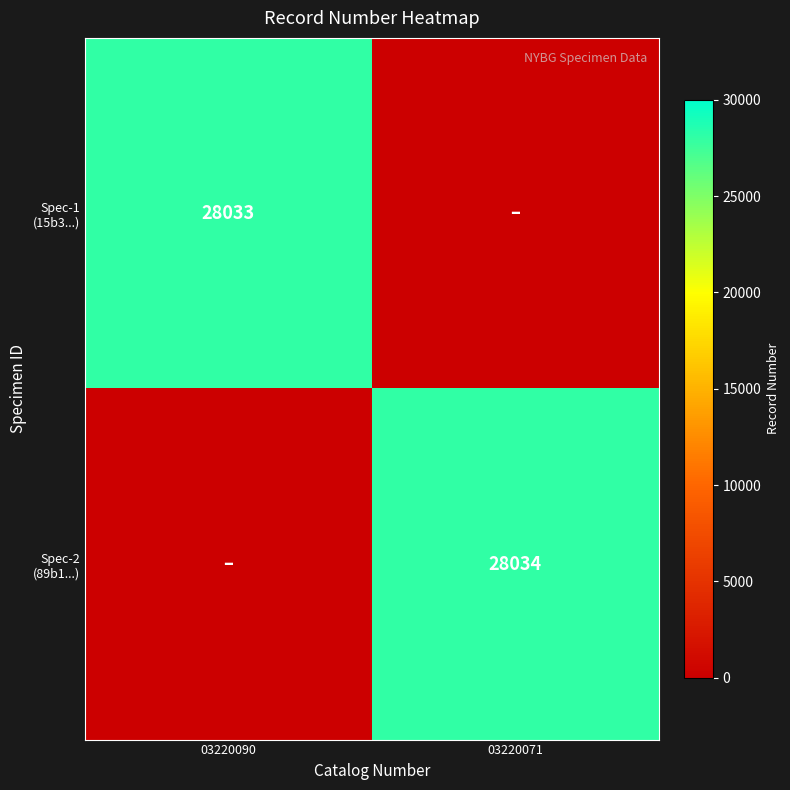

Rank the series by their average value, from lowest to highest.

Spec-1 (15b3...), Spec-2 (89b1...)